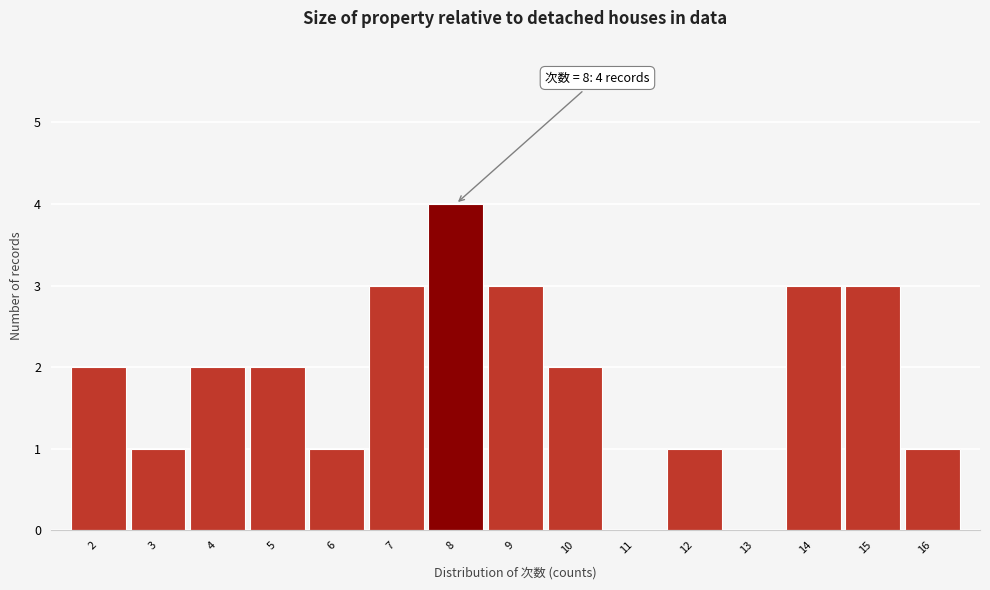

Over which range of the x-axis is the bar tallest?

7.5 to 8.5